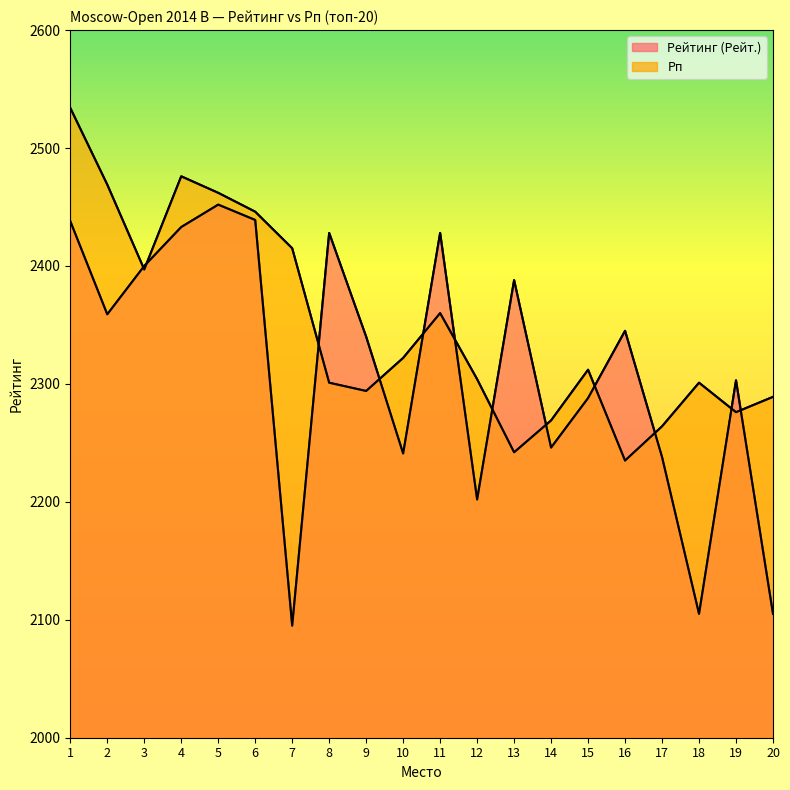

Is the value of Рп at 5 greater than the value of Рейтинг (Рейт.) at 6?

Yes